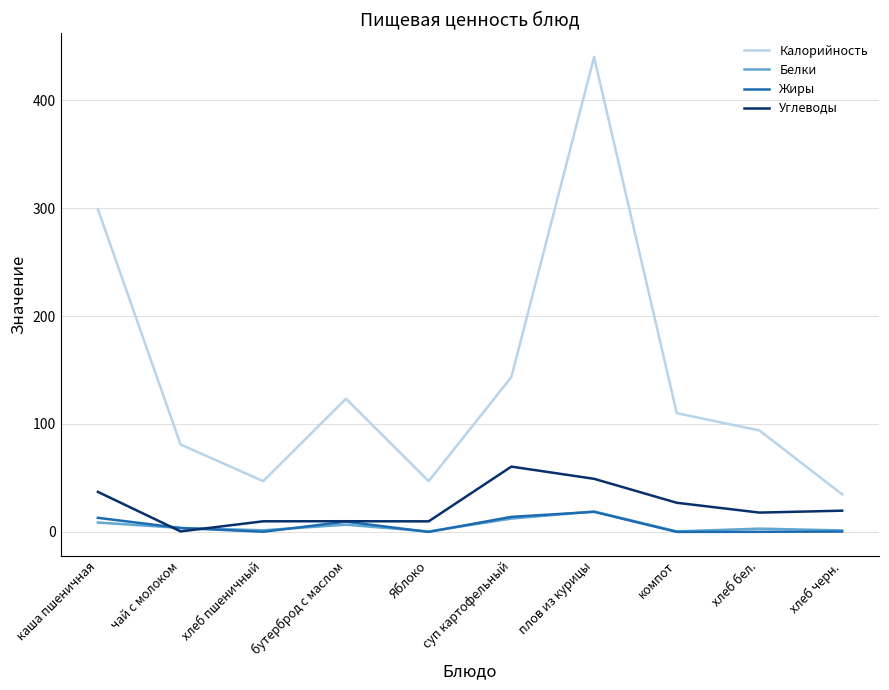

What value does the Калорийность series have at хлеб бел.?

94.0